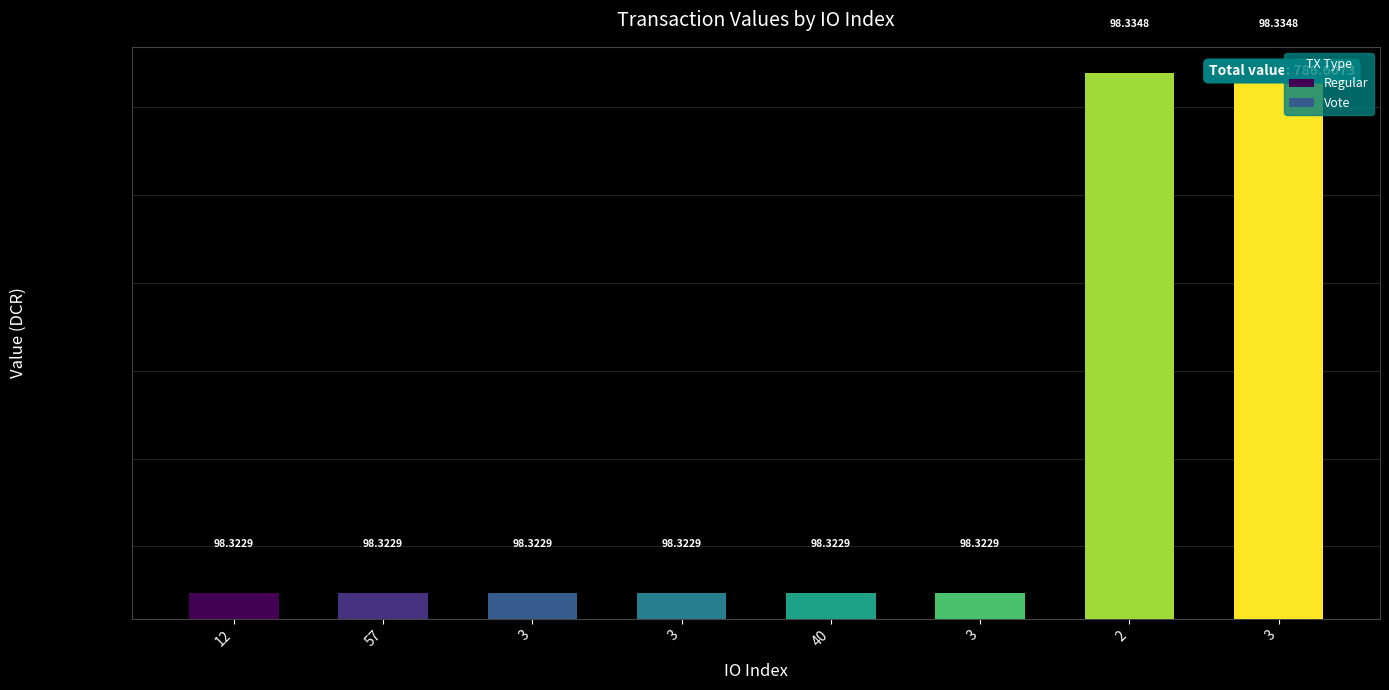

At how many categories does at least one series exceed 98?

4